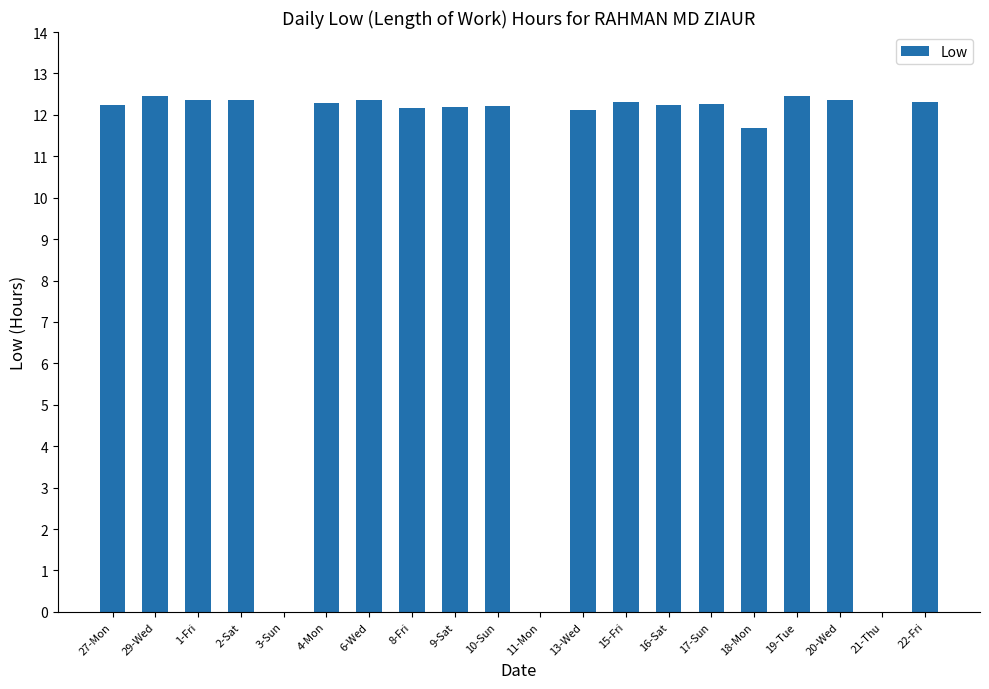

What is the greatest value displayed?

12.5